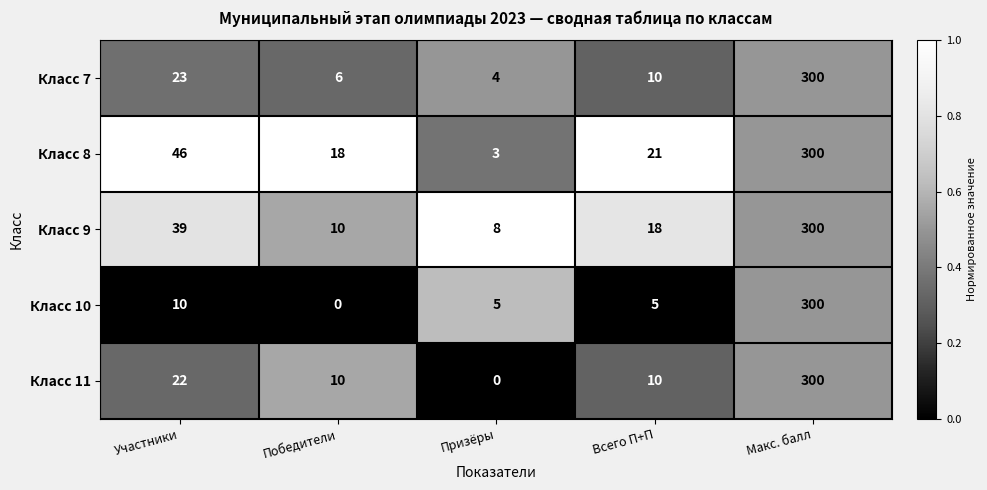

At which category is the sum across all series the highest?

Макс. балл